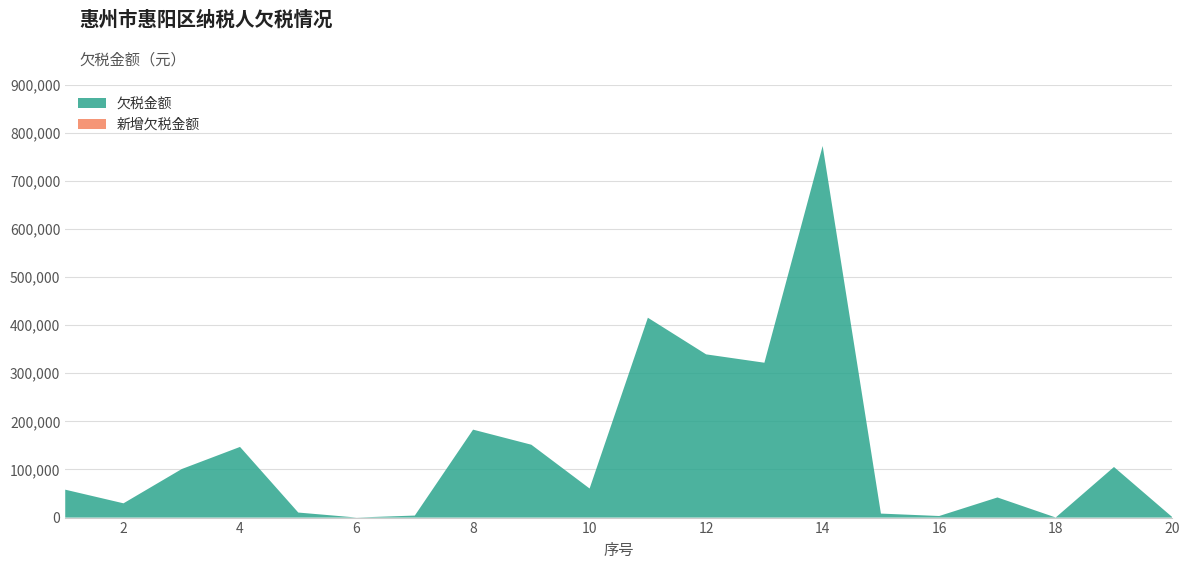

Reading right to left, extract all data points from this chart.

欠税金额: 1057.6	105147.0	200.0	41824.6	3271.9	8310.3	772268.8	321820.3	339202.5	415344.3	60425.6	151418.0	182764.2	4199.2	105.0	10459.0	146863.3	100897.8	29660.6	58013.8
新增欠税金额: 0.0	0.0	0.0	0.0	0.0	0.0	0.0	0.0	0.0	0.0	0.0	0.0	0.0	0.0	0.0	0.0	0.0	0.0	0.0	0.0